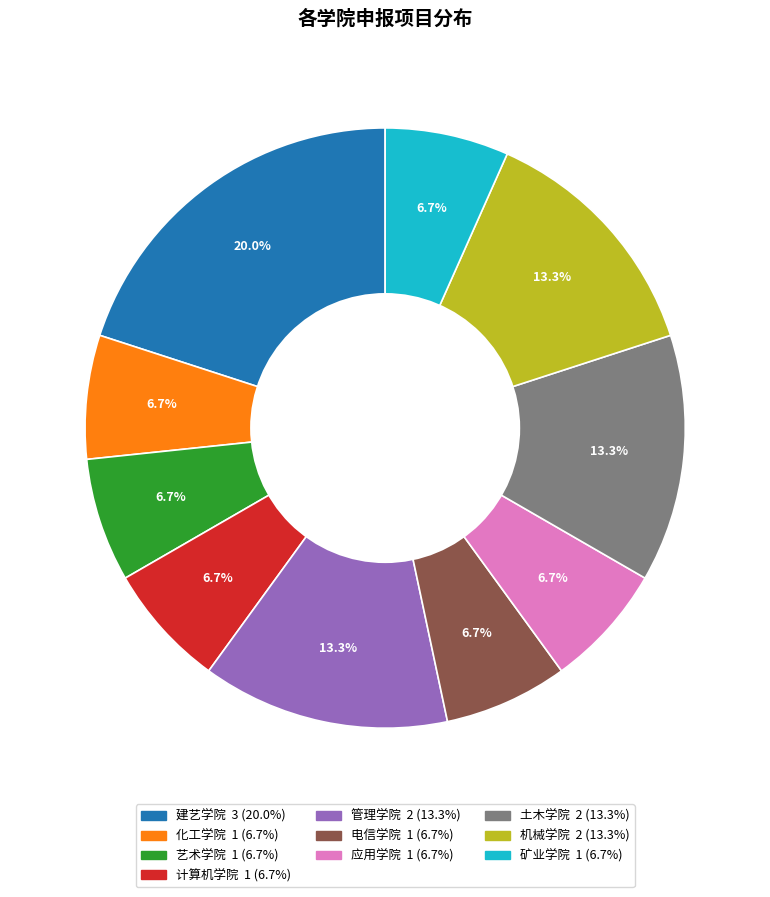

Which slice is the largest?

建艺学院